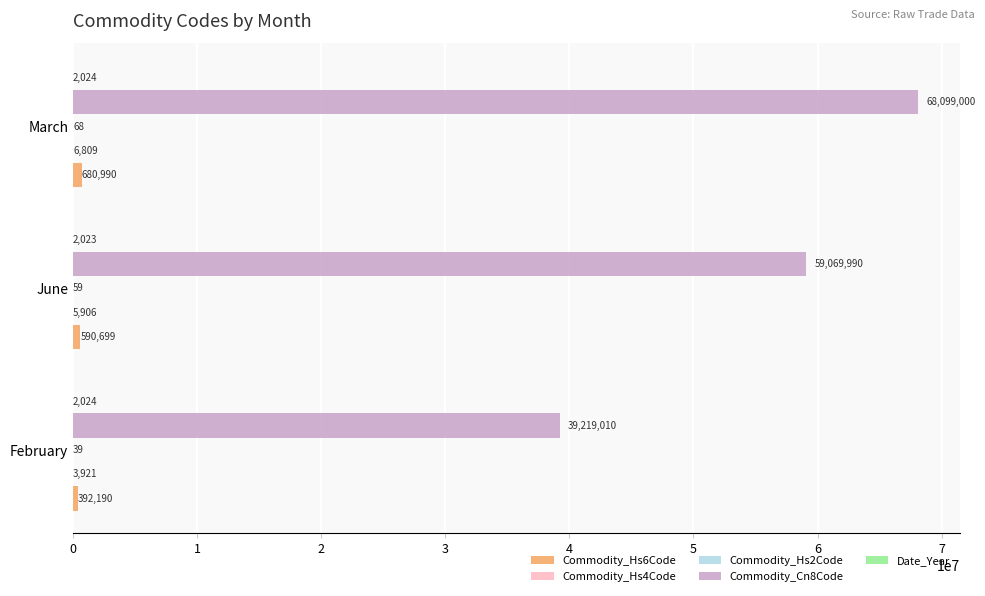

What is the total value across all series at June?

59668677